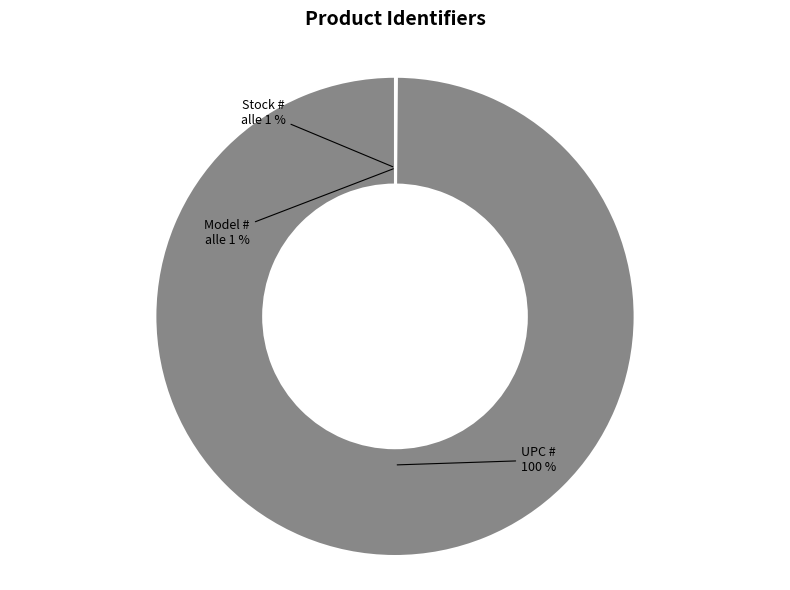

True or false: UPC # accounts for 100% of the total.

True